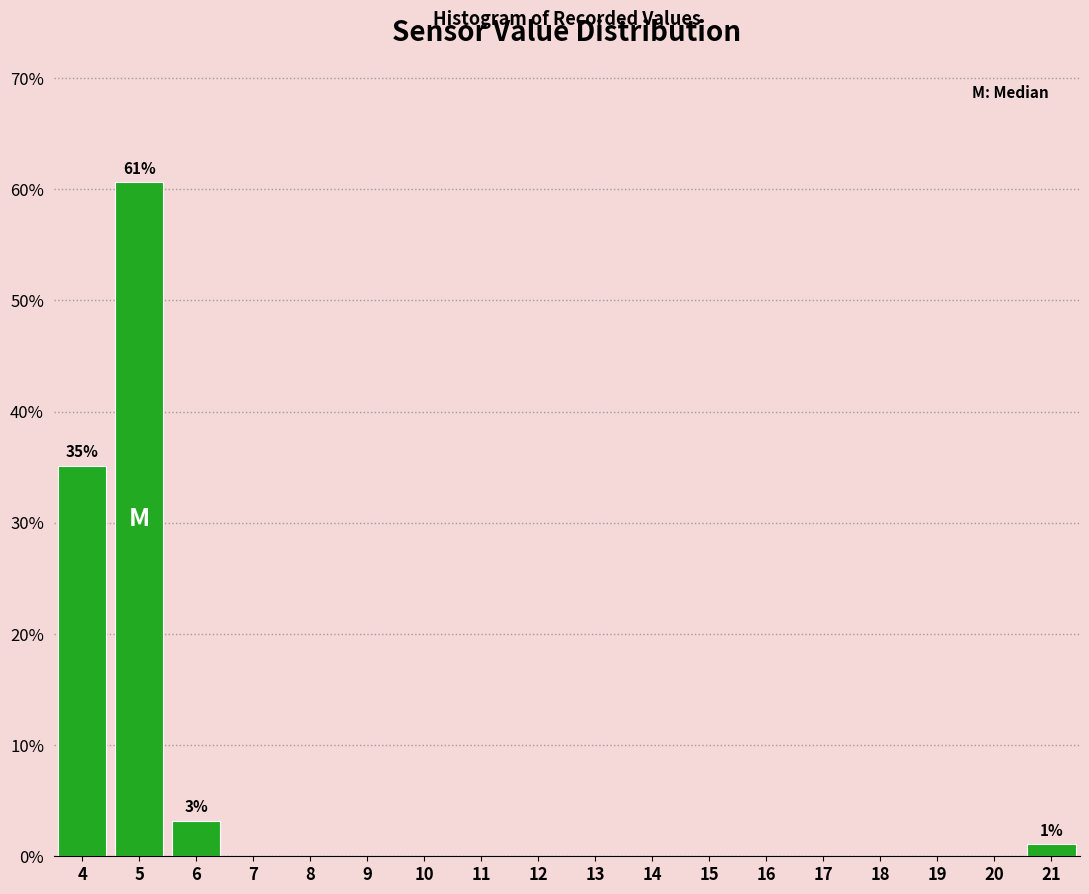

Which range on the x-axis has the tallest bar?

4.5 to 5.5